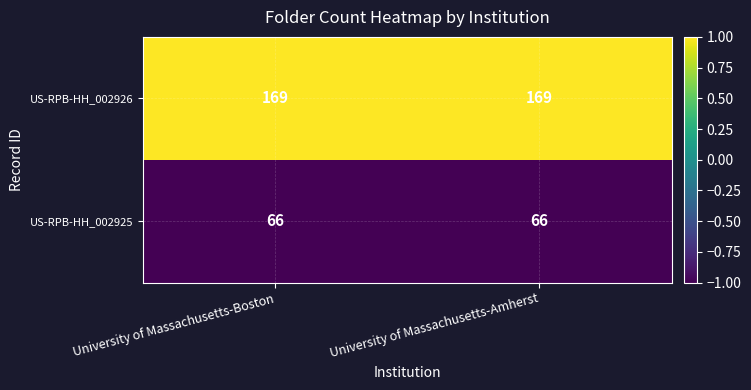

Rank the series by their average value, from highest to lowest.

US-RPB-HH_002926, US-RPB-HH_002925